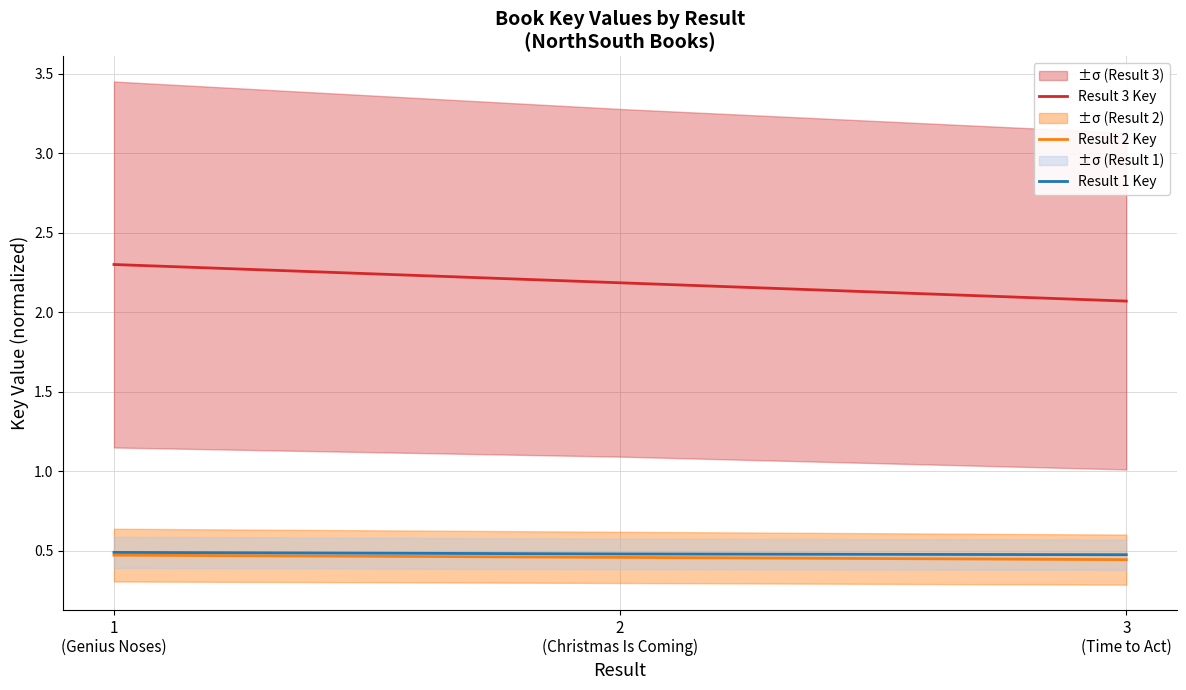

Is this an area chart (filled region under the line)?

No